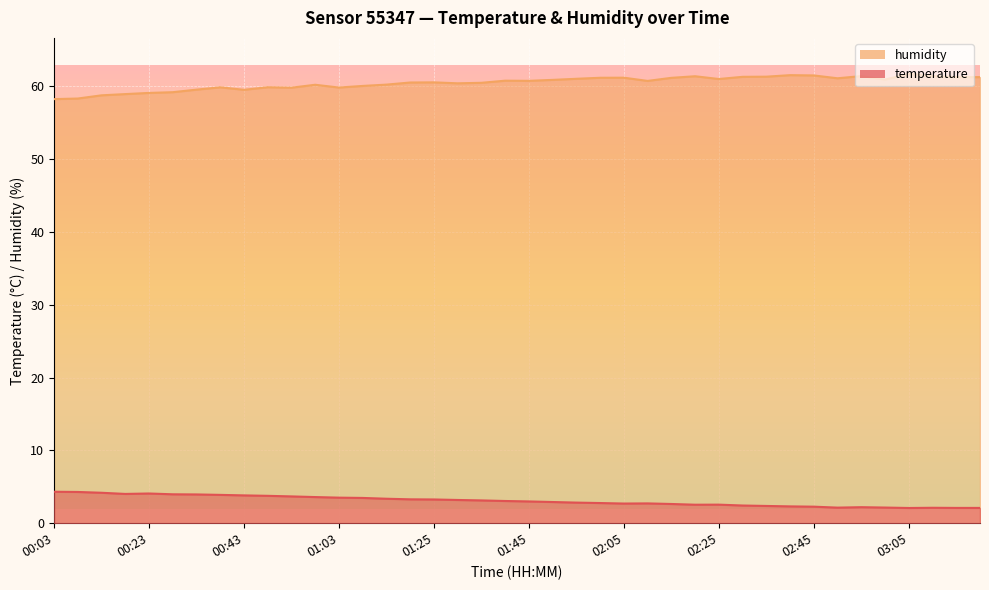

Reading left to right, list all the values displayed in this chart.

temperature: 4.3	4.3	4.2	4.0	4.1	4.0	4.0	3.9	3.8	3.8	3.7	3.6	3.5	3.5	3.4	3.3	3.3	3.2	3.1	3.0	3.0	2.9	2.8	2.8	2.7	2.7	2.6	2.5	2.5	2.4	2.4	2.3	2.3	2.1	2.2	2.1	2.1	2.1	2.1	2.1
humidity: 58.2	58.3	58.7	58.9	59.1	59.2	59.5	59.8	59.5	59.9	59.8	60.2	59.8	60.0	60.2	60.5	60.5	60.4	60.5	60.8	60.7	60.9	61.0	61.1	61.2	60.7	61.1	61.4	61.0	61.3	61.3	61.5	61.5	61.1	61.4	60.9	61.7	61.4	61.2	61.2